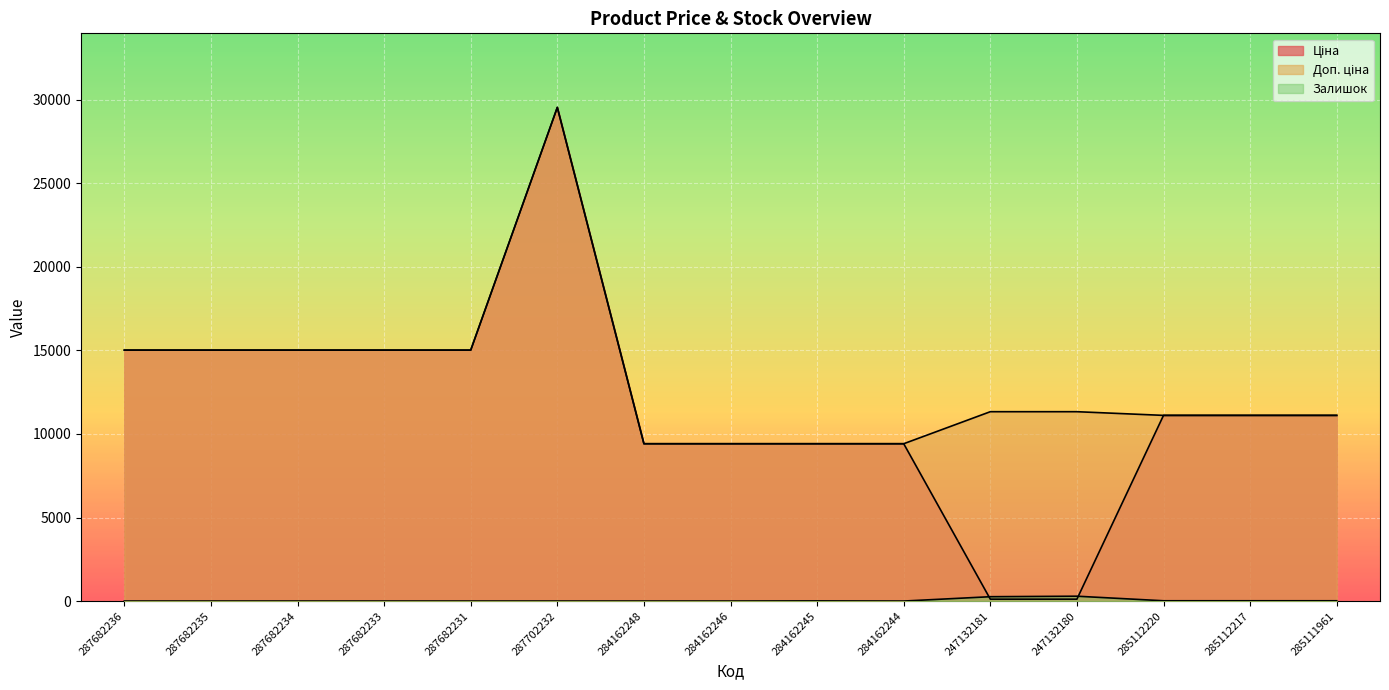

At which label is Ціна closest to 14831?

287682236